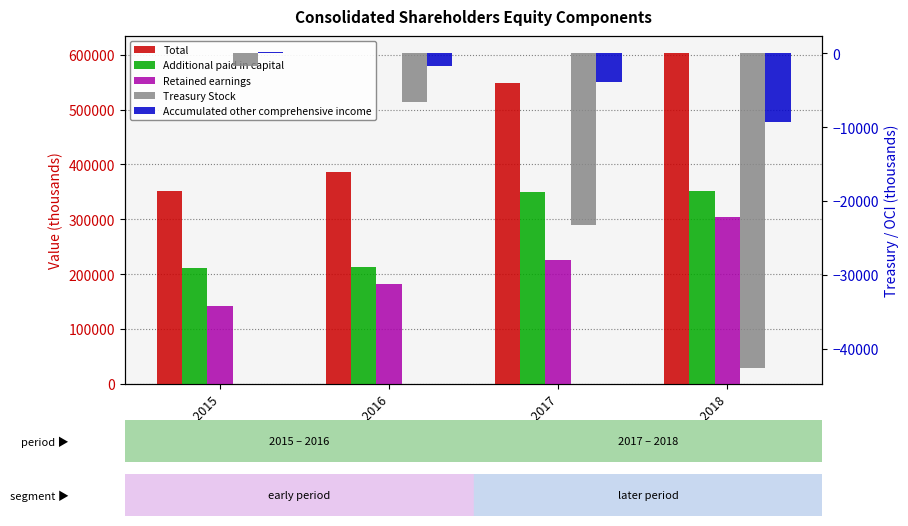

What is the highest value of the Treasury Stock series?

-1743